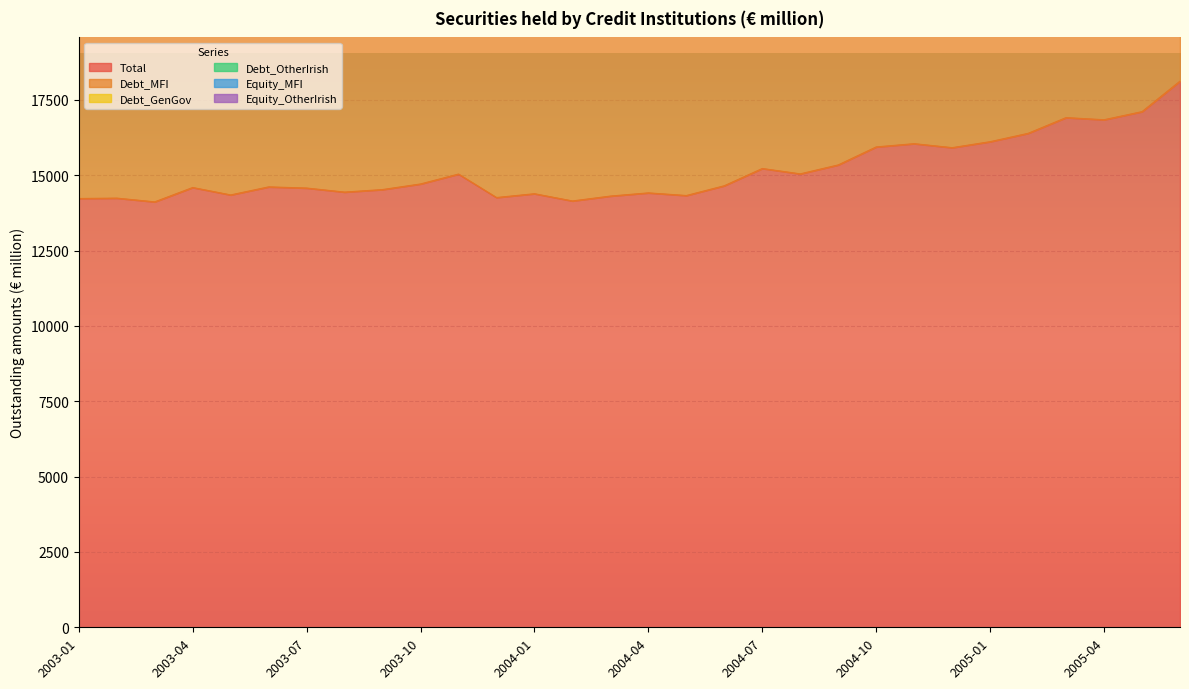

Between 2004-08 and 2005-04, which is larger?

2005-04